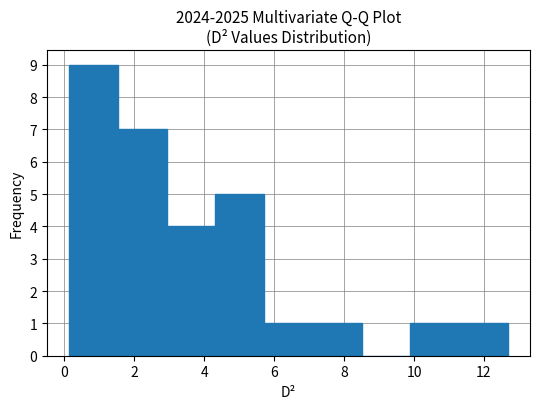

How tall is the bar that spans 9.8 to 11.2 on the x-axis? Neither the bar edges nor the heights are printed on the chart, so give them approximately, as read against the axes.

1